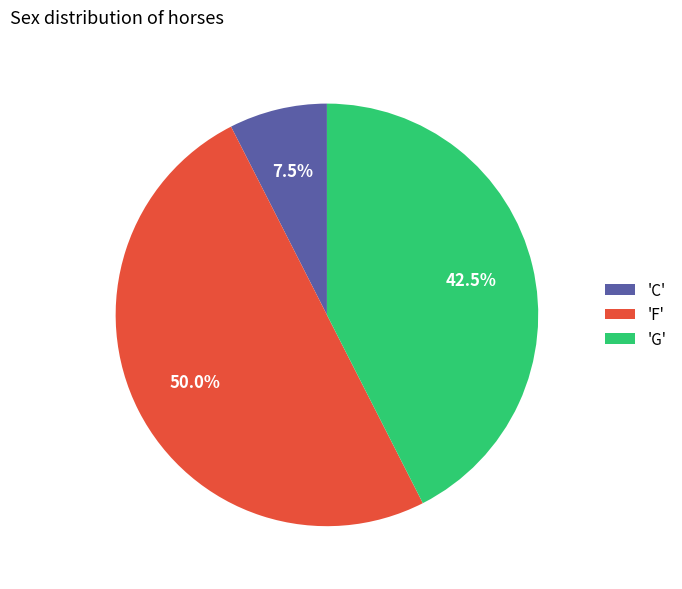

Does 'G' represent more than half of the total?

No